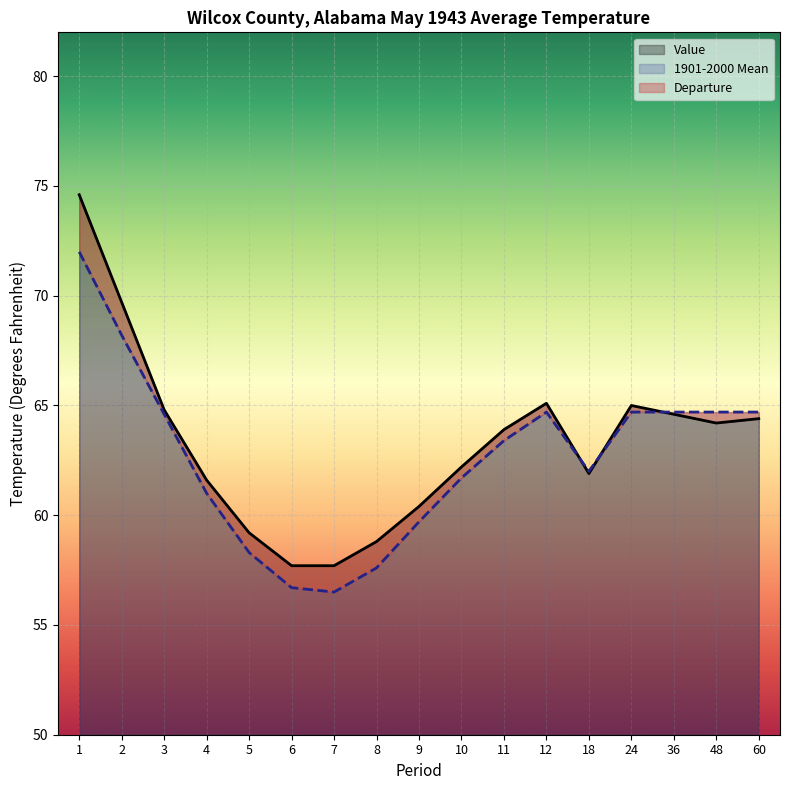

What is the sum of all Value values?

1075.8